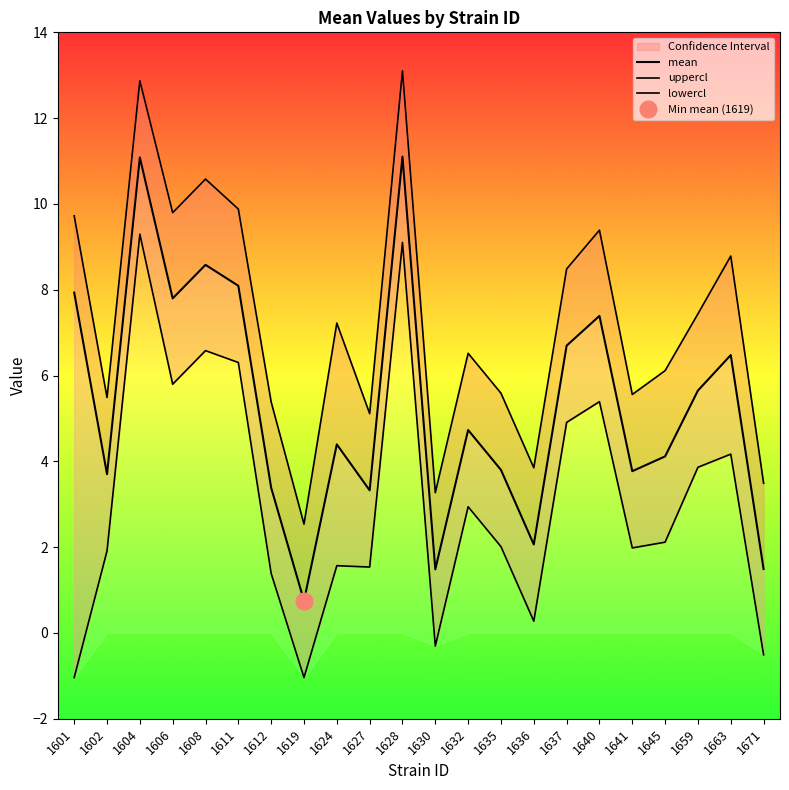

At which category is the sum across all series the highest?

1628